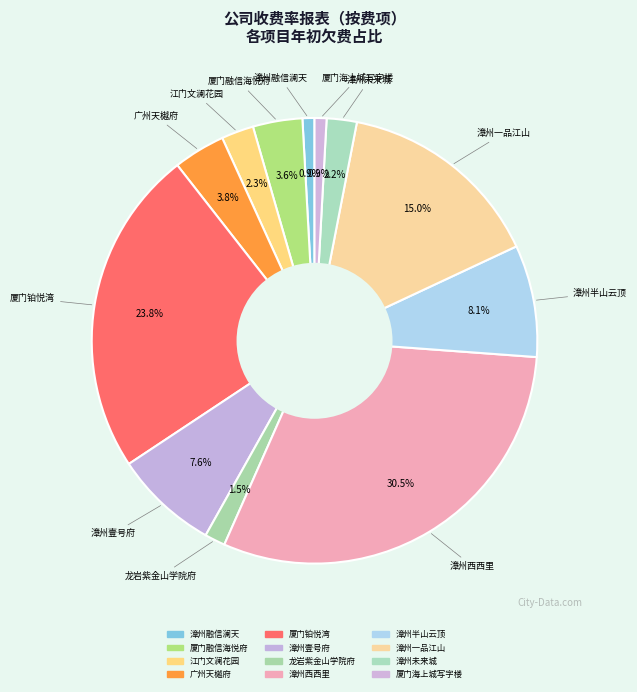

How many segments does this pie chart have?

12